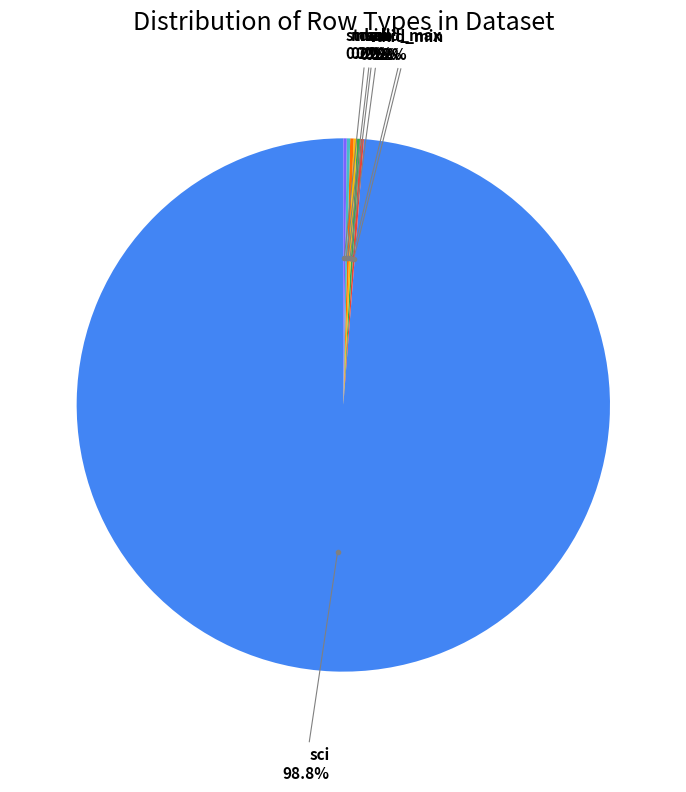

Does any single category account for the majority?

Yes